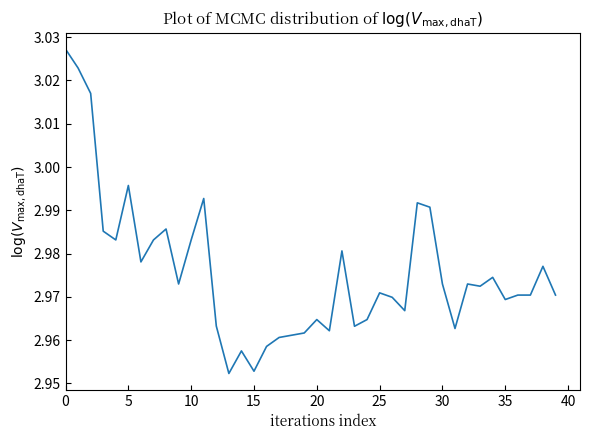

What is the difference between the second highest and second lowest values?

0.1